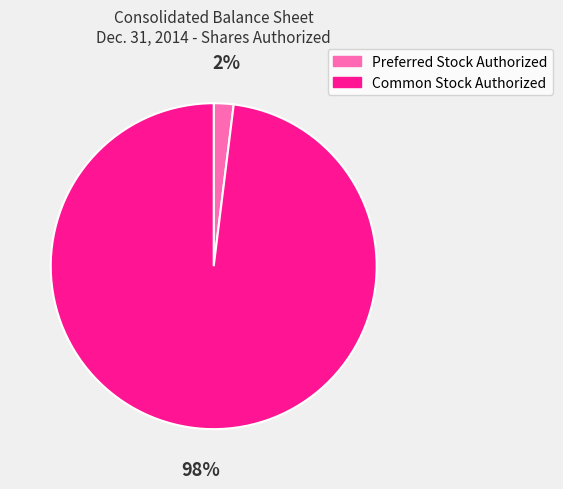

Do Common Stock Authorized and Preferred Stock Authorized together represent more than half of the pie?

Yes